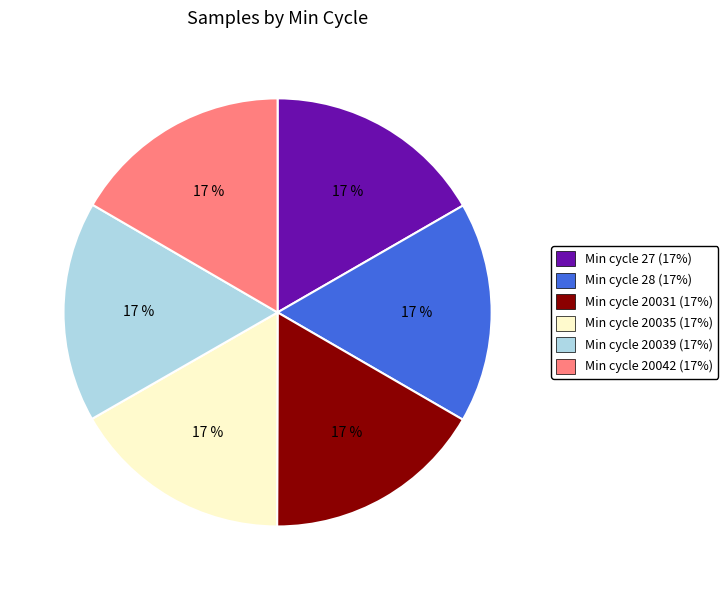

Does any single category account for the majority?

No